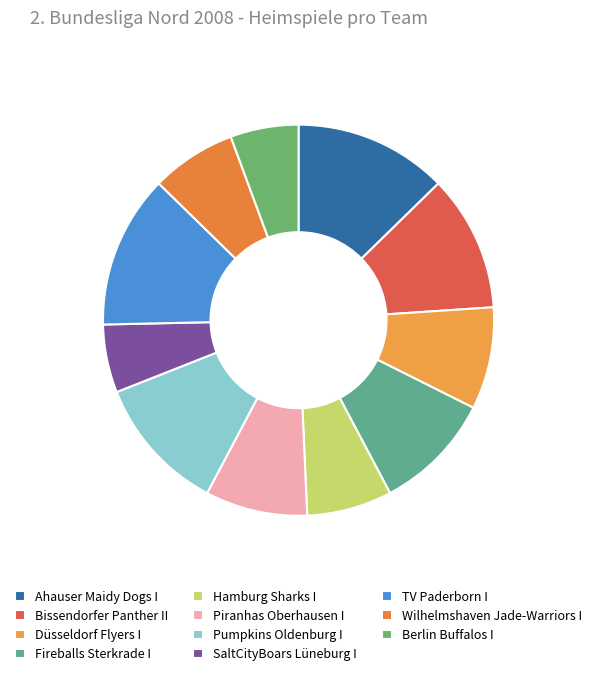

To the nearest percent, what is the difference between the largest and smallest slice percentages?

7%